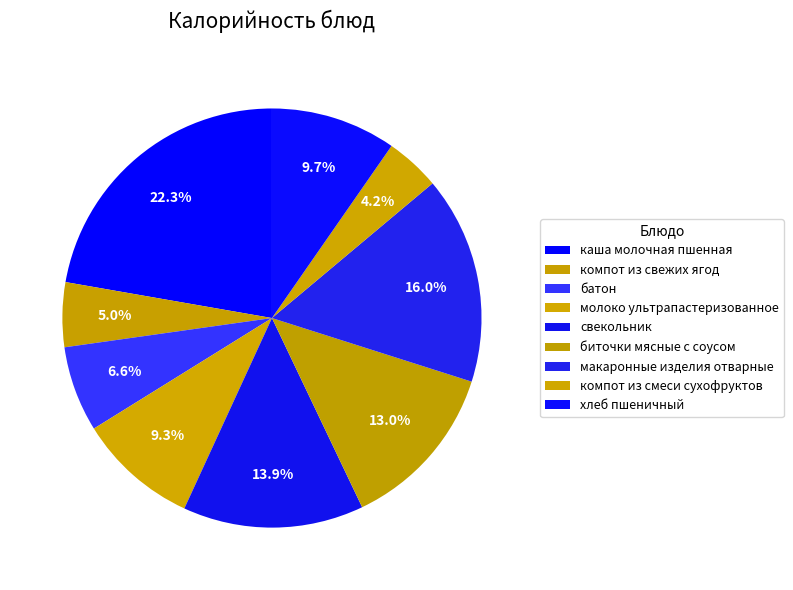

To the nearest percent, what is the average slice percentage?

11%